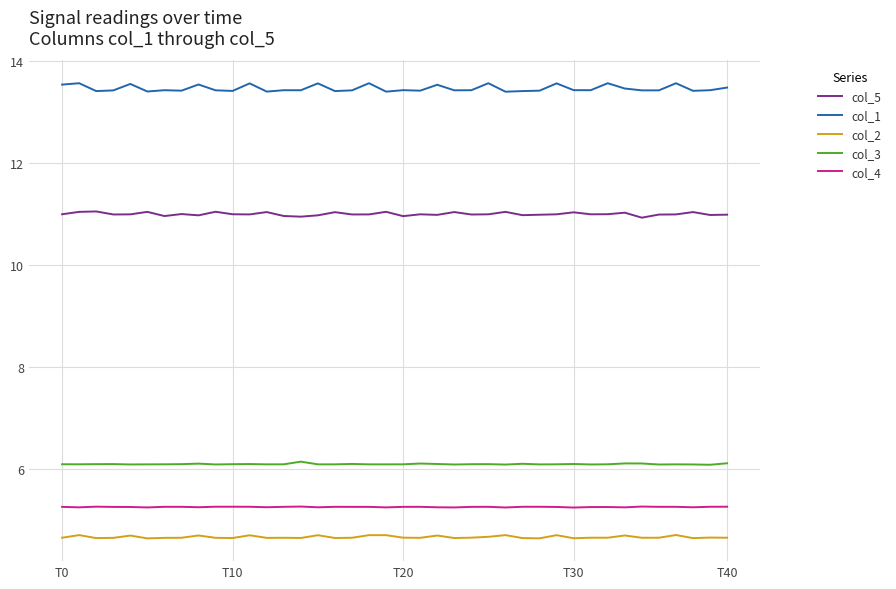

List the series in order of their peak value, lowest first.

col_2, col_4, col_3, col_5, col_1